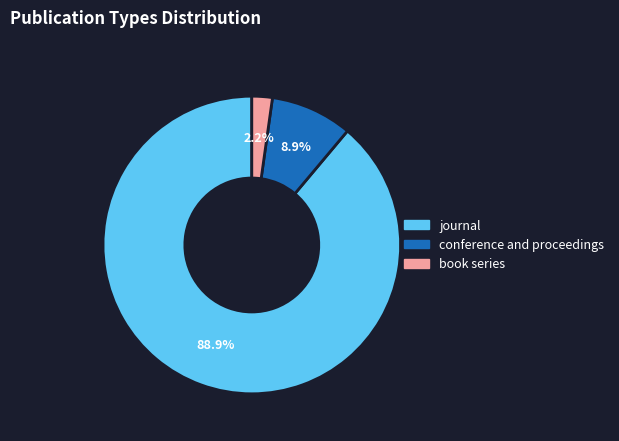

True or false: conference and proceedings accounts for 9% of the total.

True